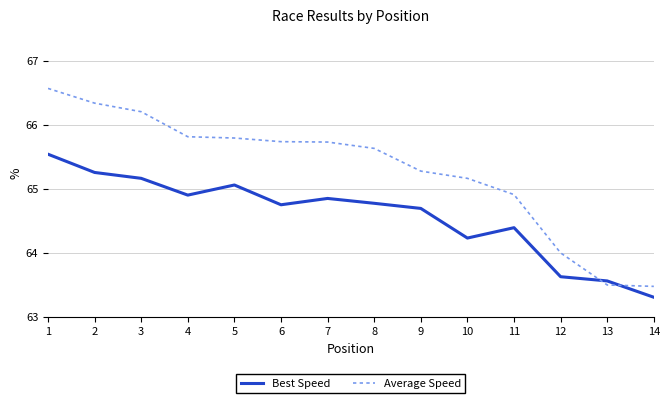

What is the spread (max minus min) of values at 11?

0.5